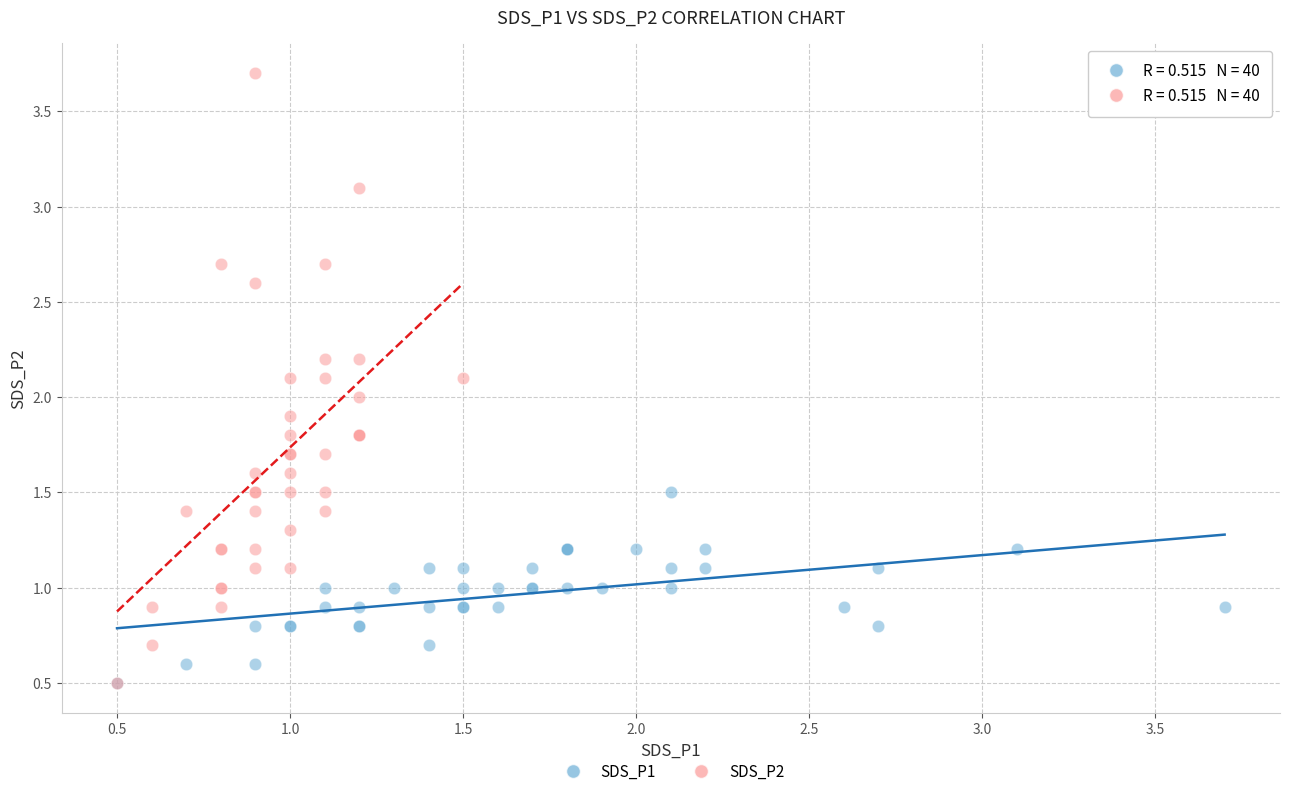

Which series has the widest spread of Y values?

SDS_P2